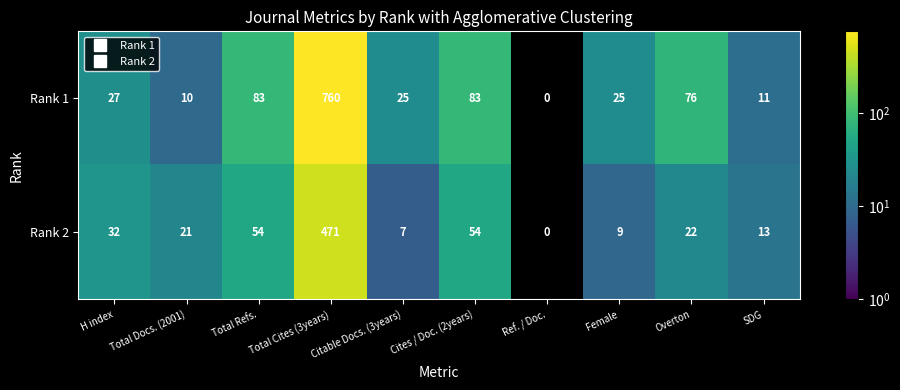

Count the number of categories in the chart.

10